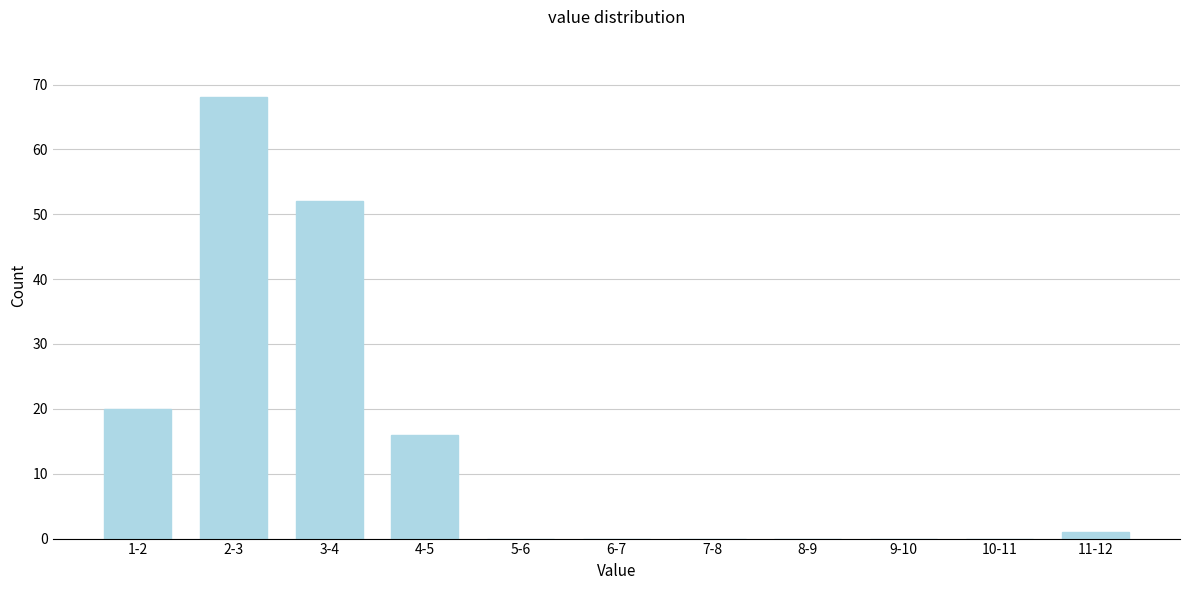

Reading left to right, extract all data points from this chart.

1-2=20	2-3=68	3-4=52	4-5=16	5-6=0	6-7=0	7-8=0	8-9=0	9-10=0	10-11=0	11-12=1